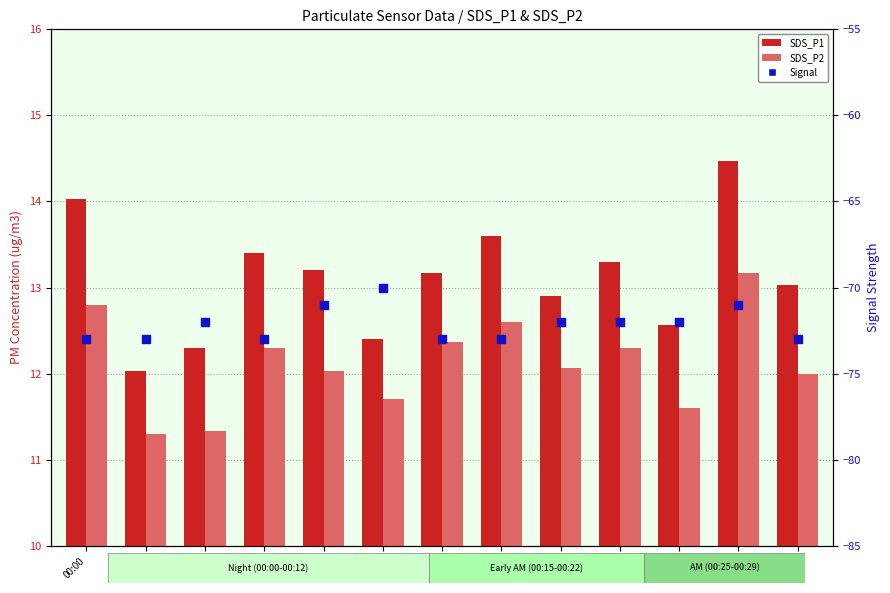

At which category is the sum across all series the highest?

00:27